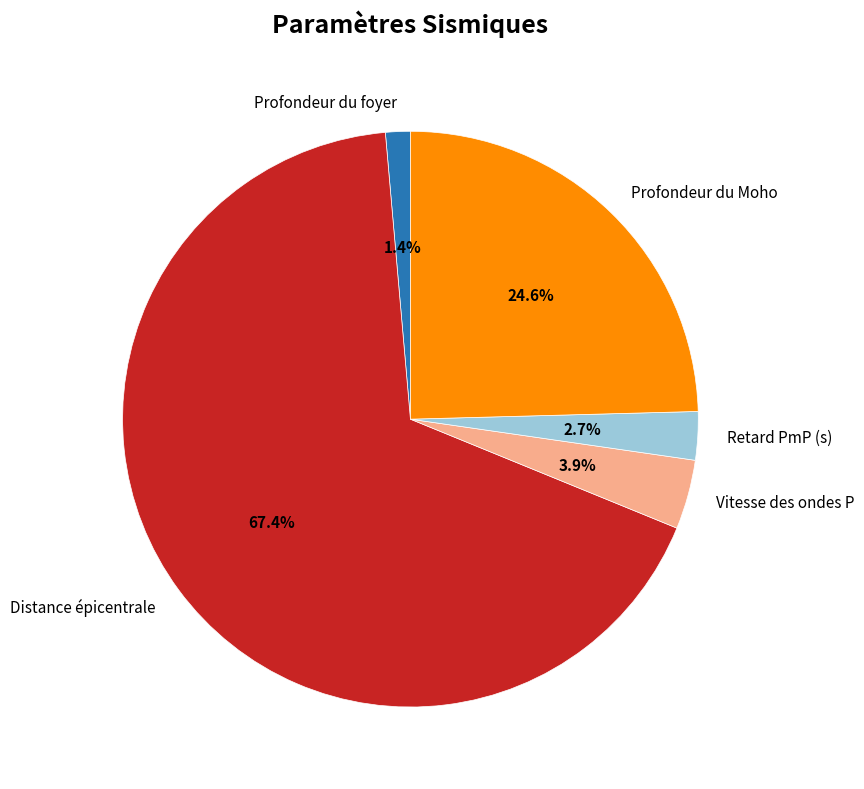

The Profondeur du foyer slice represents 1% of the pie. True or false?

True